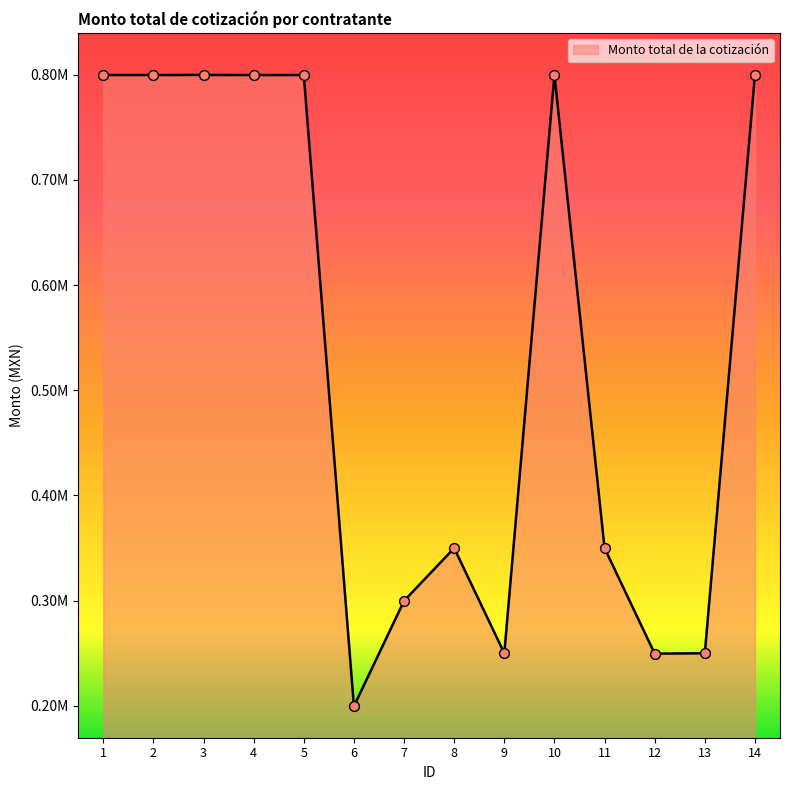

Does the chart have visible grid lines?

No